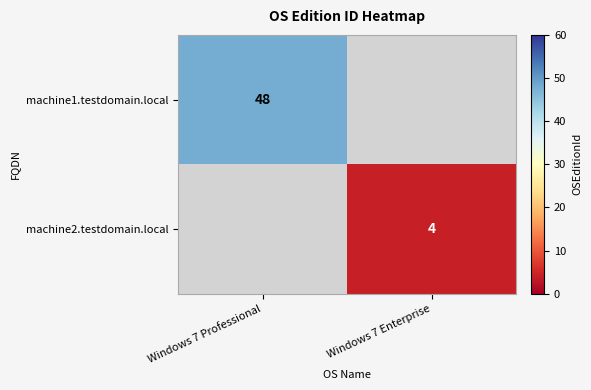

The machine1.testdomain.local series shows 77 at Windows 7 Professional. True or false?

False